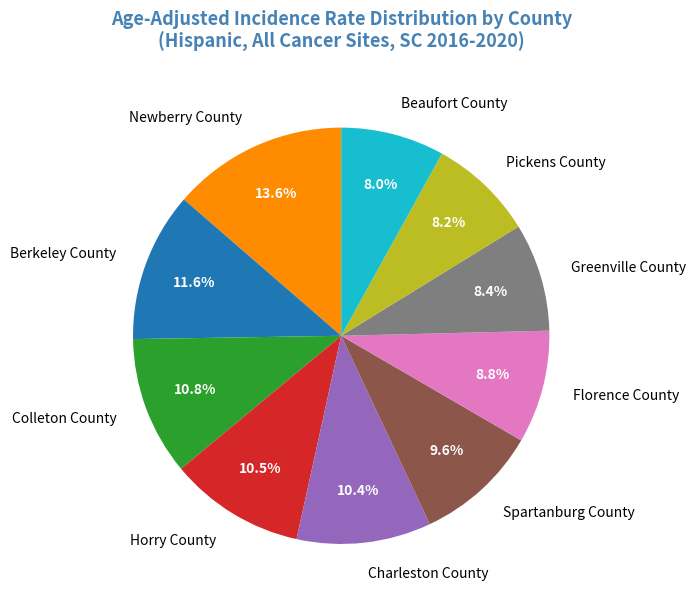

True or false: Charleston County accounts for 10% of the total.

True